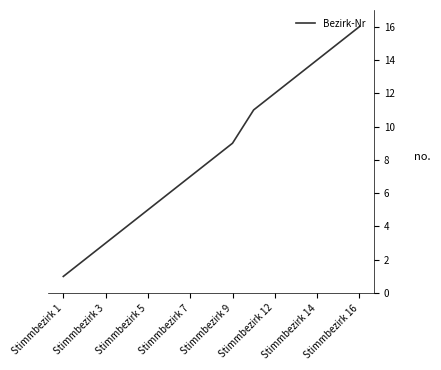

What is the greatest value displayed?

16